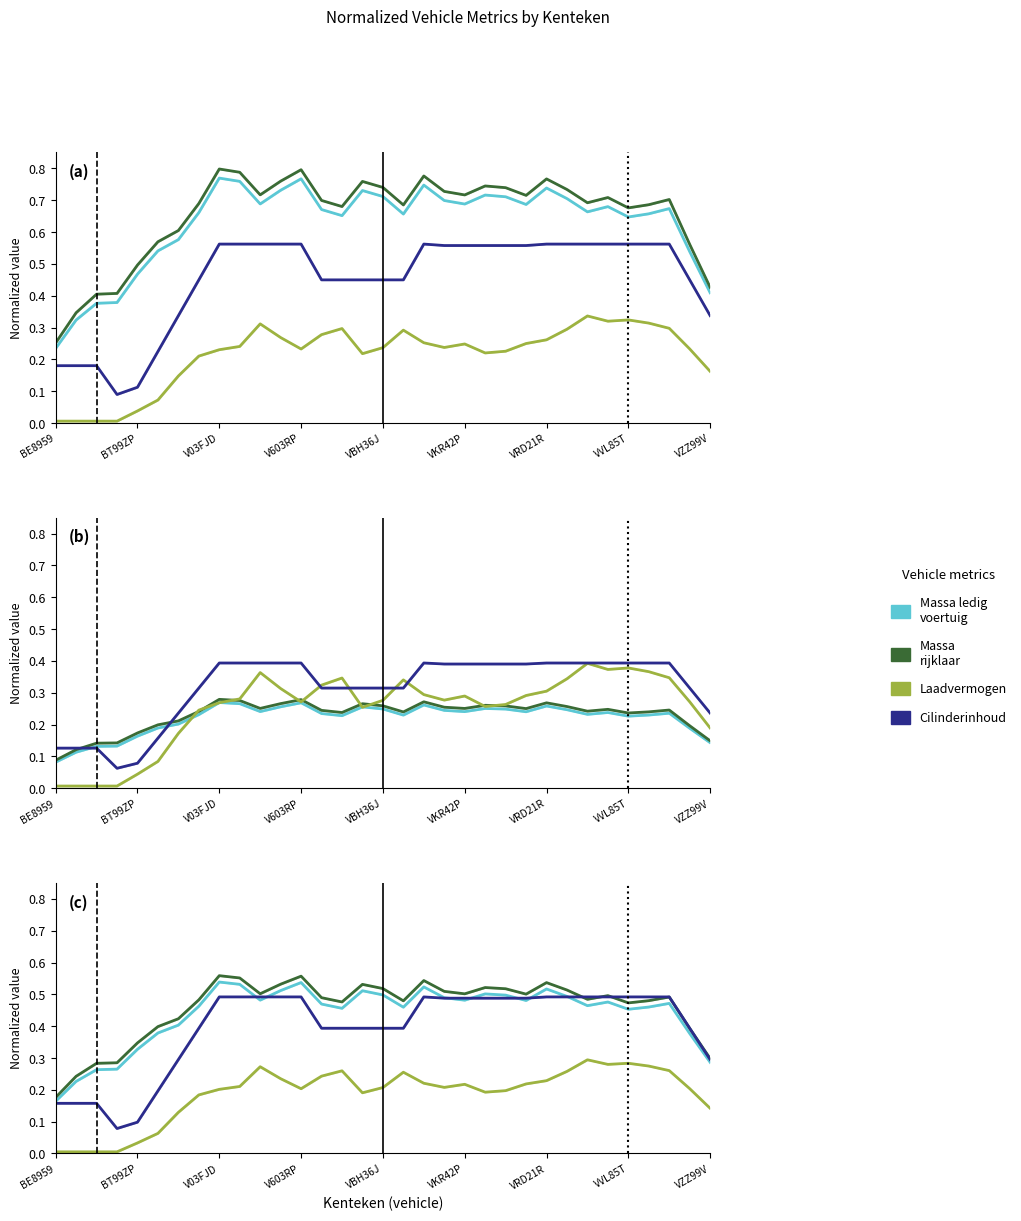

Is the value of Cilinderinhoud at 29 greater than the value of Laadvermogen at 22?

Yes